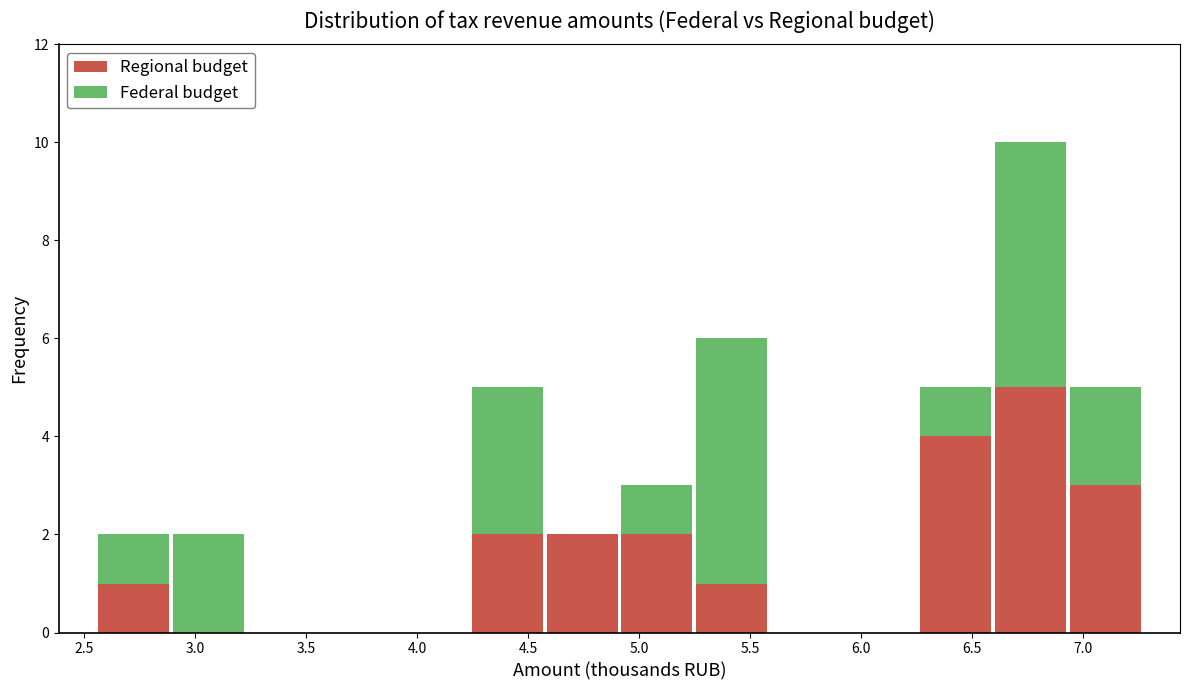

What is the total height of the stacked bar covering 2.90 to 3.25 on the x-axis? Neither the bar edges nor the heights are printed on the chart, so give them approximately, as read against the axes.

2